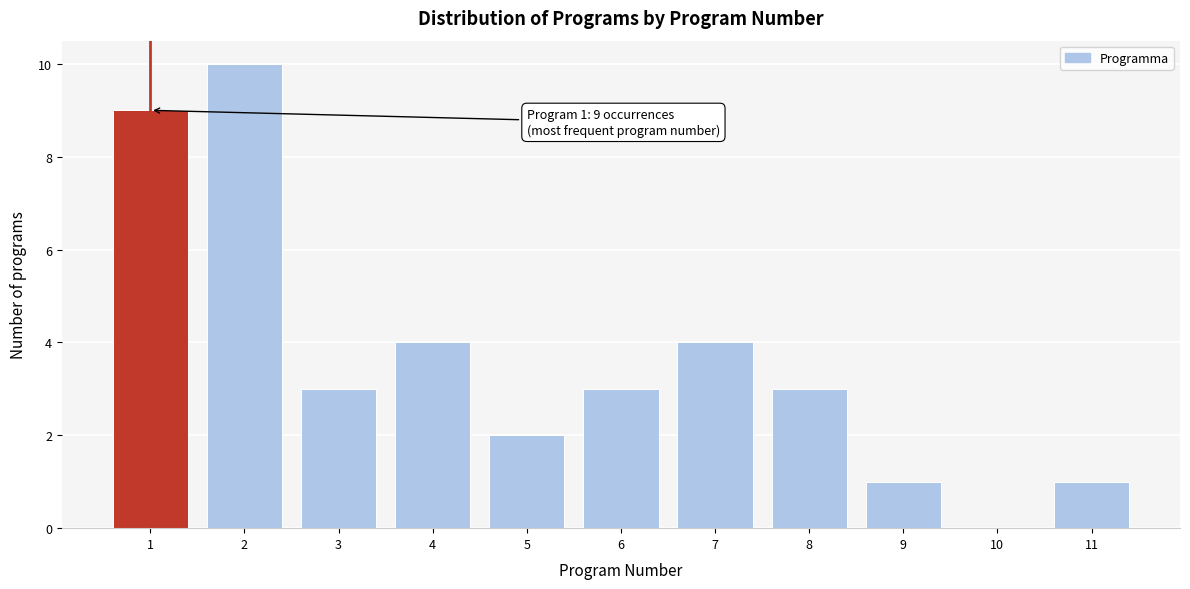

Over which range of the x-axis is the bar tallest?

1.5 to 2.5